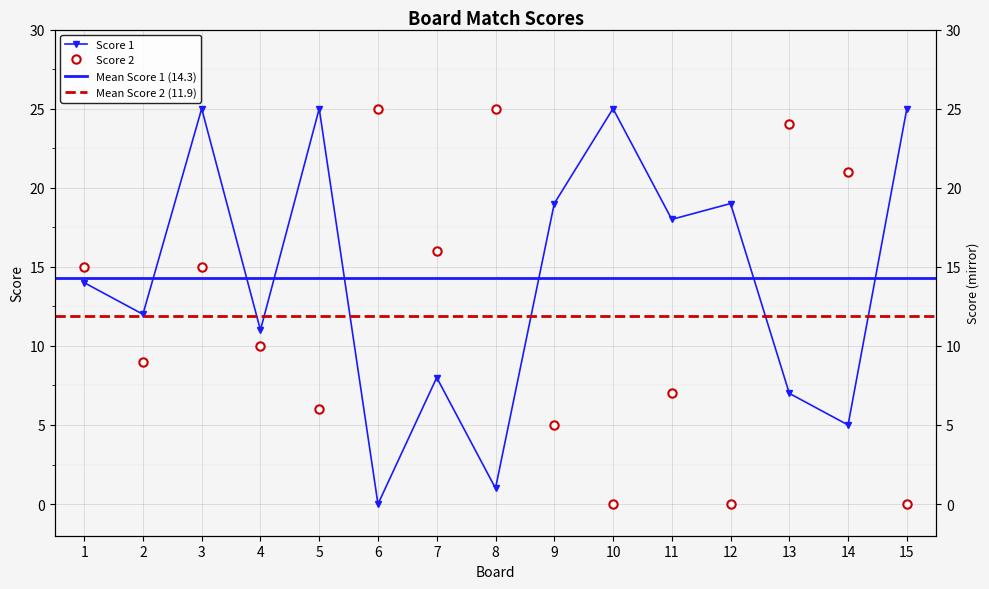

Rank the categories by Score 2 value from highest to lowest.

6, 8, 13, 14, 7, 1, 3, 4, 2, 11, 5, 9, 10, 12, 15